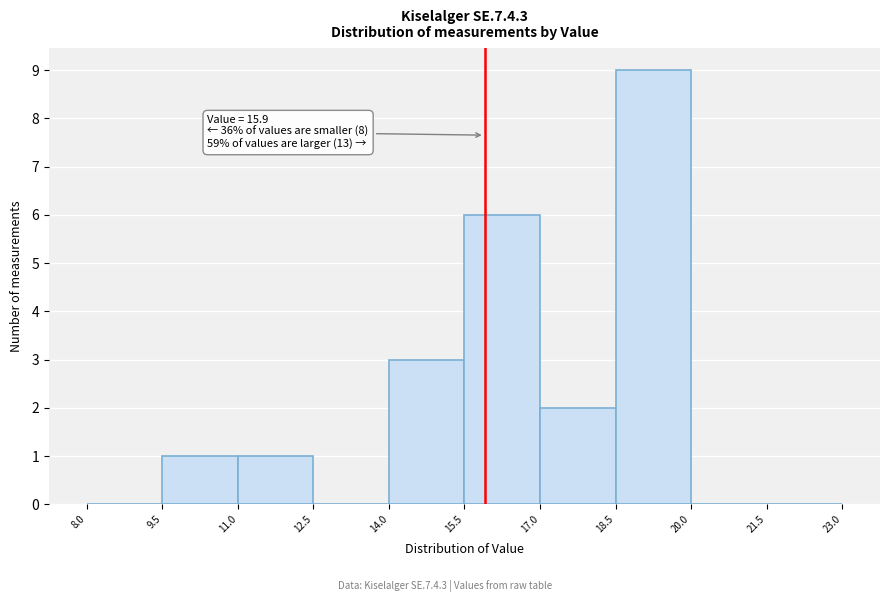

Over which range of the x-axis is the bar tallest?

18.5 to 20.0